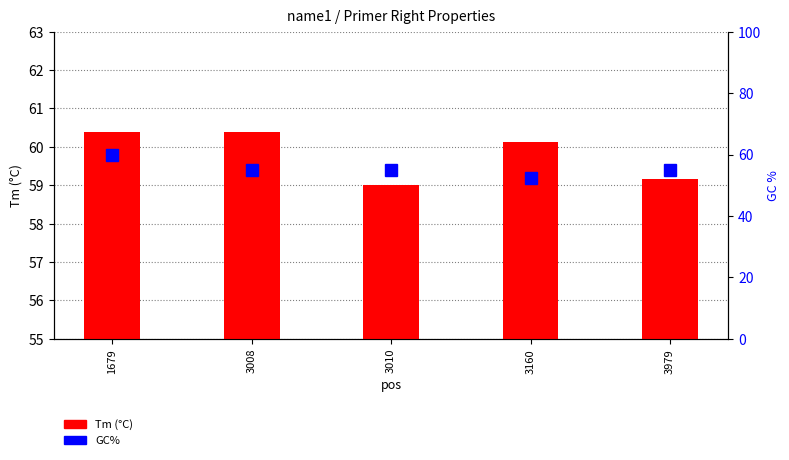

What is the sum of all GC% values?

277.4